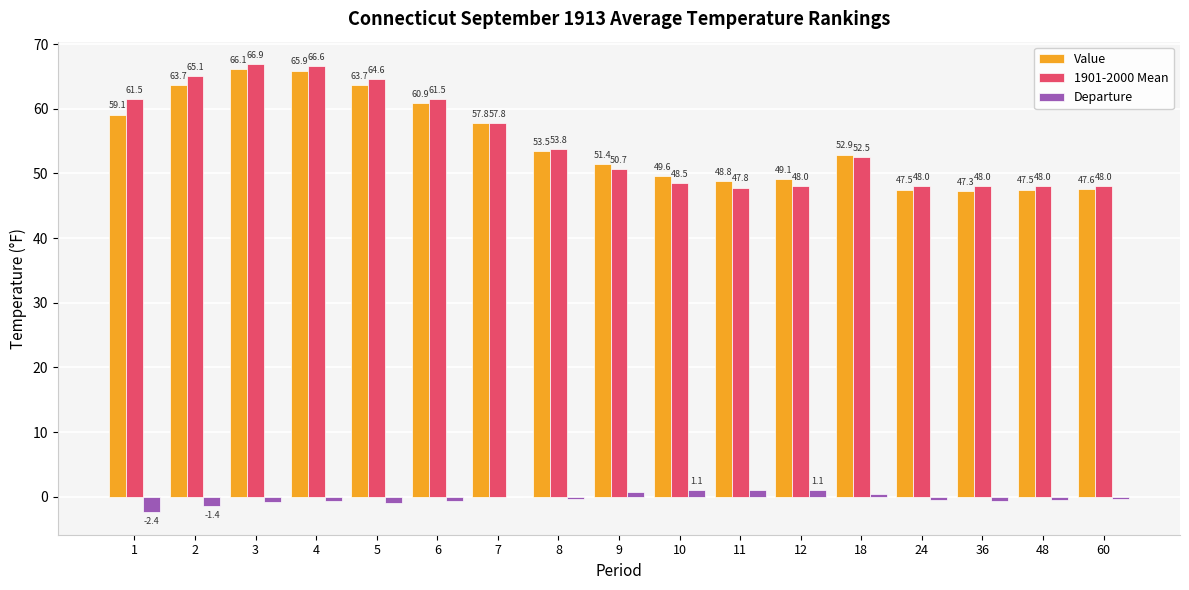

Read the Value value at 9.

51.4